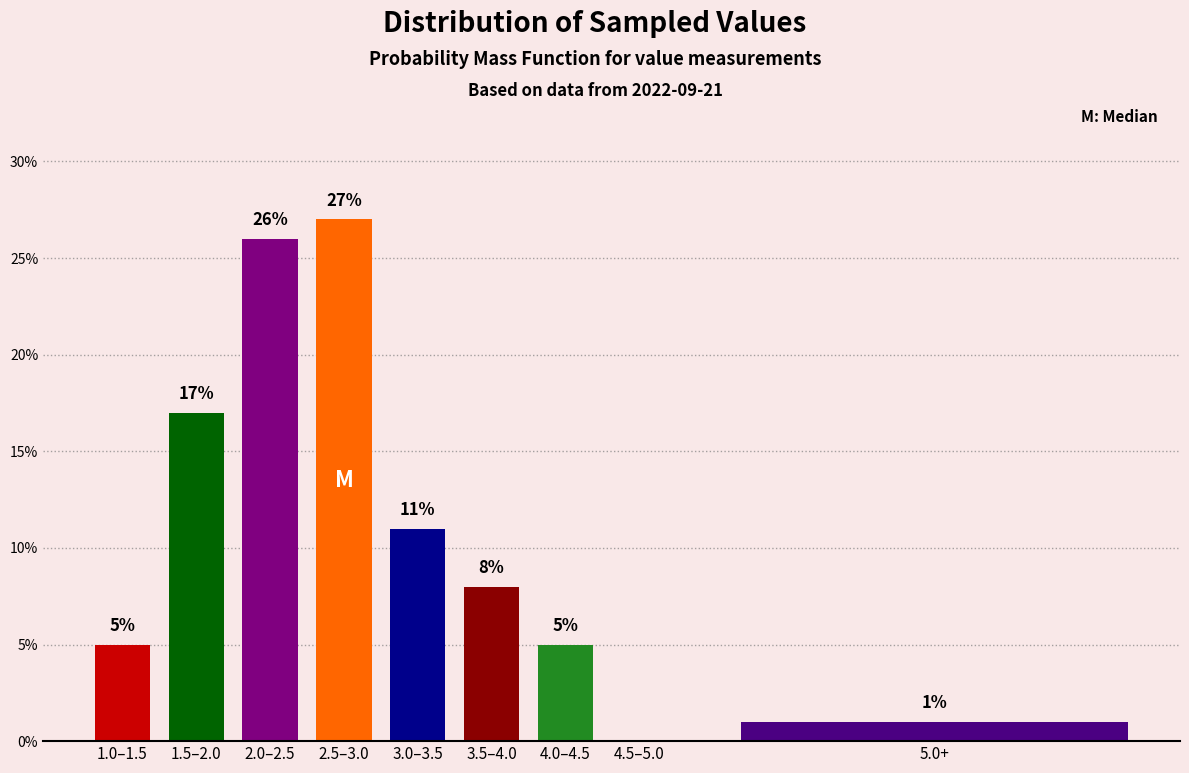

Reading left to right, transcribe all the data shown in this chart.

1.0–1.5=5	1.5–2.0=17	2.0–2.5=26	2.5–3.0=27	3.0–3.5=11	3.5–4.0=8	4.0–4.5=5	4.5–5.0=0	5.0+=1